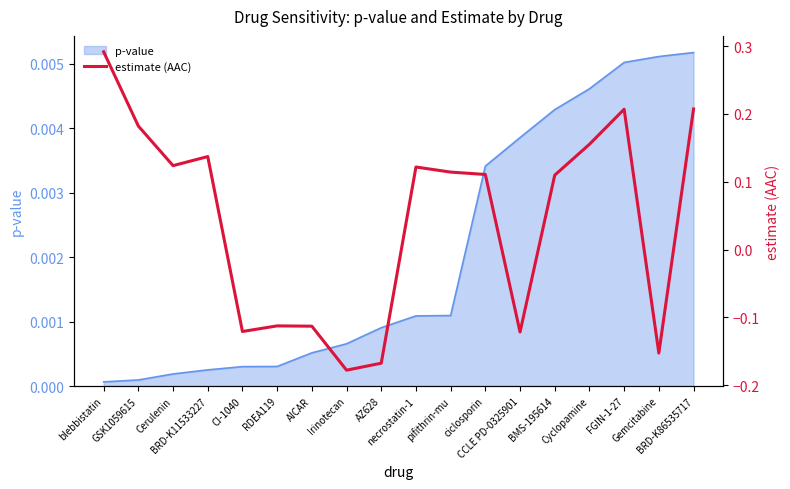

Reading left to right, extract all data points from this chart.

0.3	0.2	0.1	0.1	-0.1	-0.1	-0.1	-0.2	-0.2	0.1	0.1	0.1	-0.1	0.1	0.2	0.2	-0.2	0.2